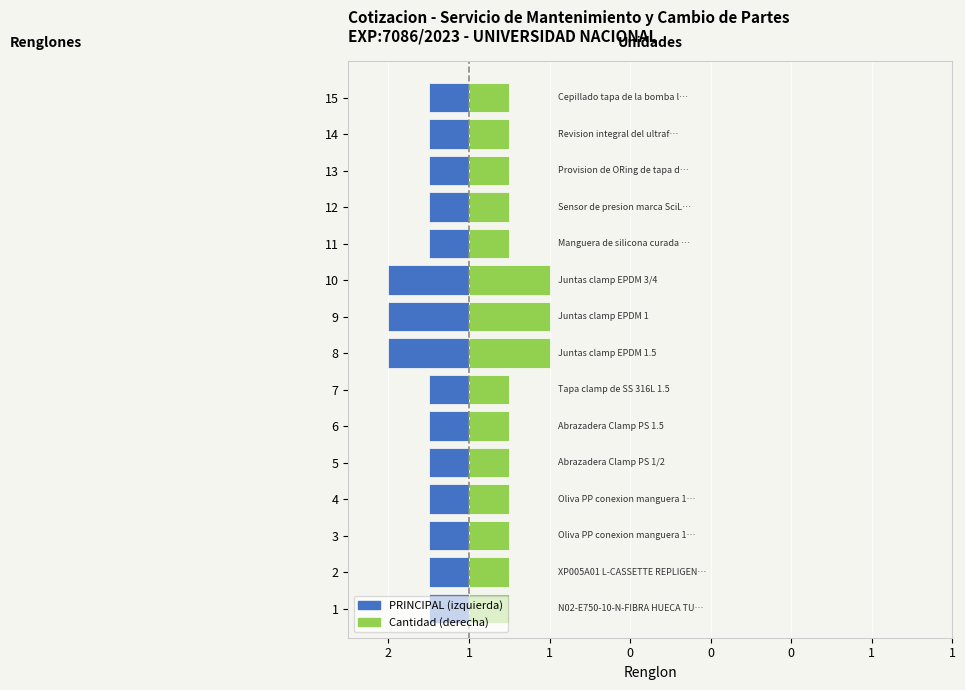

Which label corresponds to the smallest value in the chart?

8